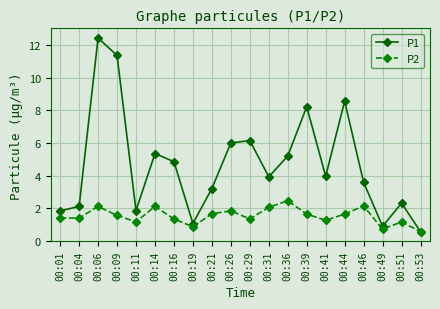

At 00:44, list the series in order from smallest to largest.

P2, P1